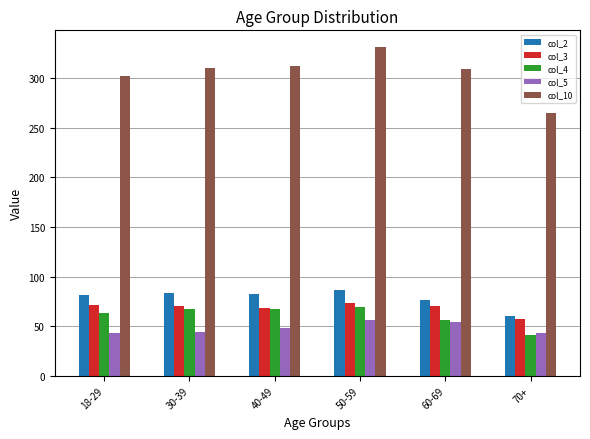

How many data points does each series have?

6